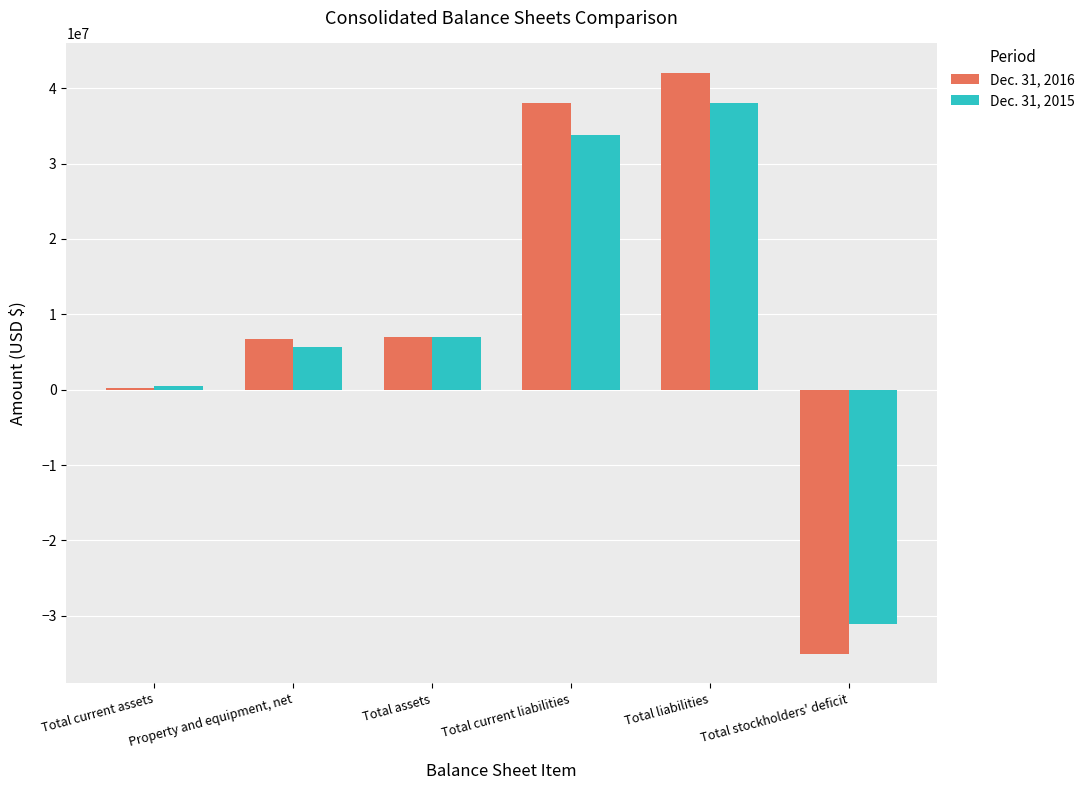

What is the minimum value shown in the chart?

-35104710